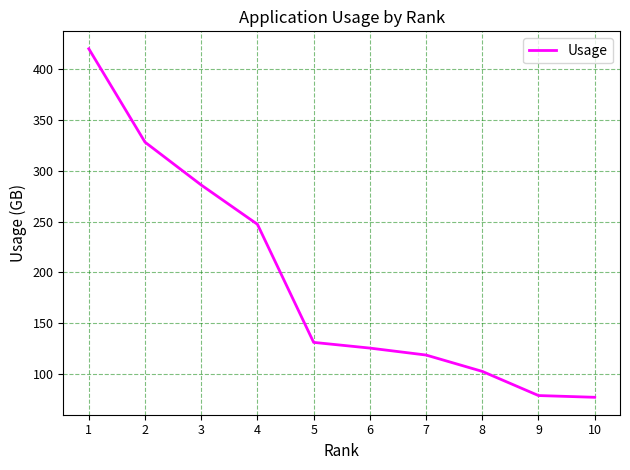

True or false: the data shows 229.1 at 2.

False